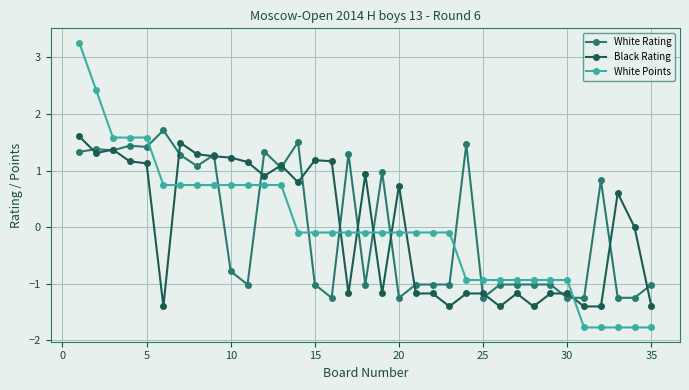

Does the chart have visible grid lines?

Yes